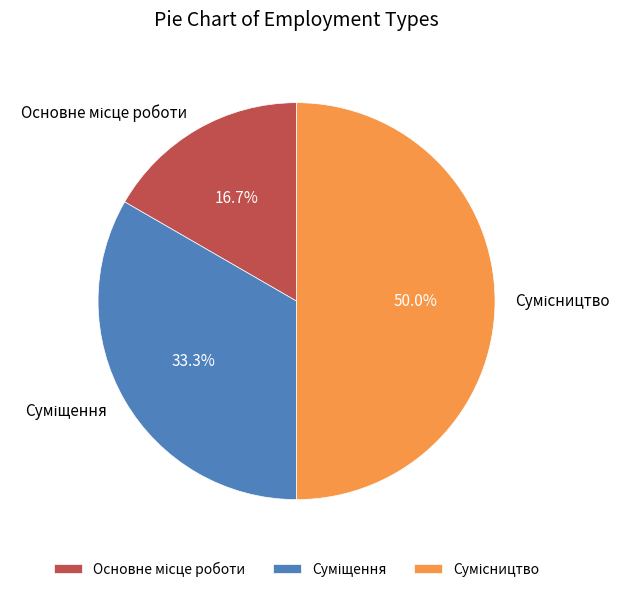

How many slices are in this pie chart?

3